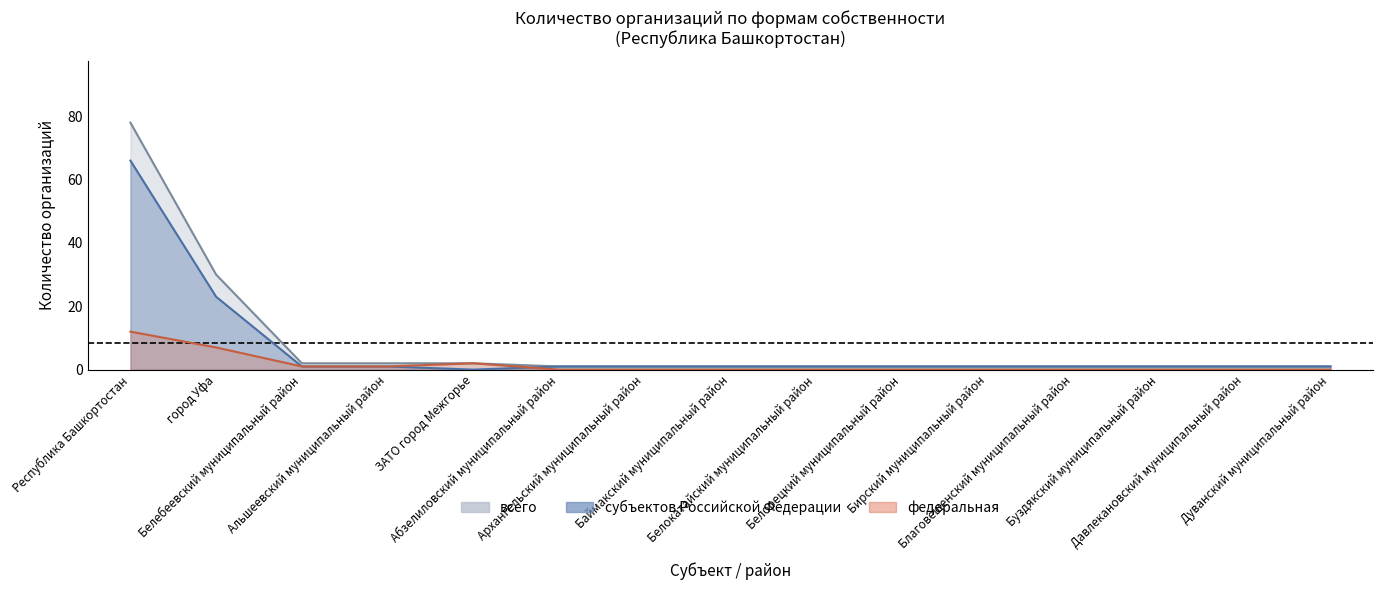

At Баймакский муниципальный район, list the series in order from largest to smallest.

субъектов Российской Федерации, всего, федеральная